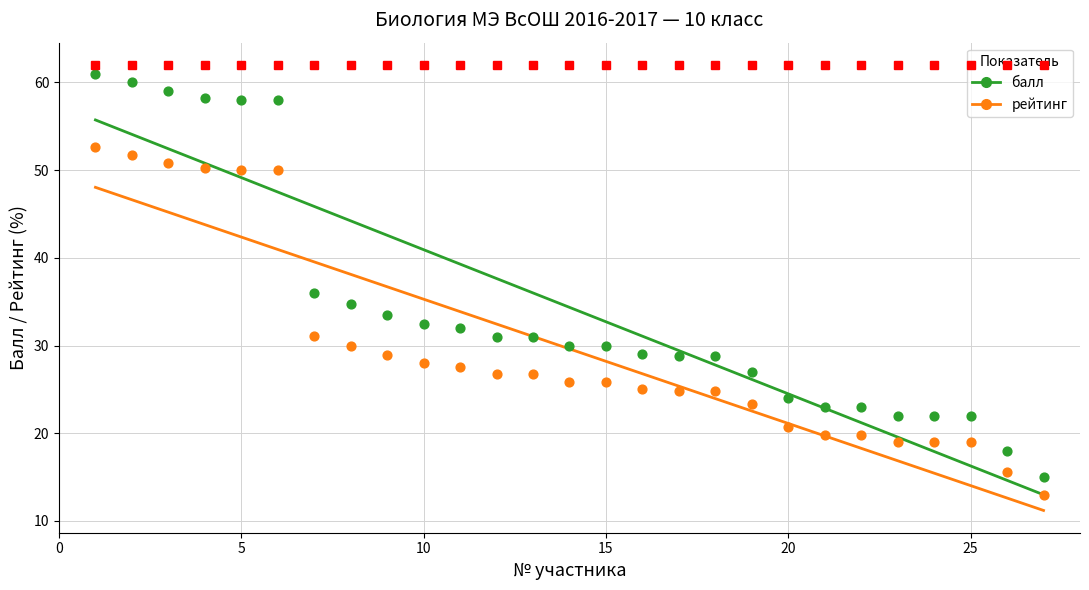

Which series reaches the minimum Y coordinate?

рейтинг